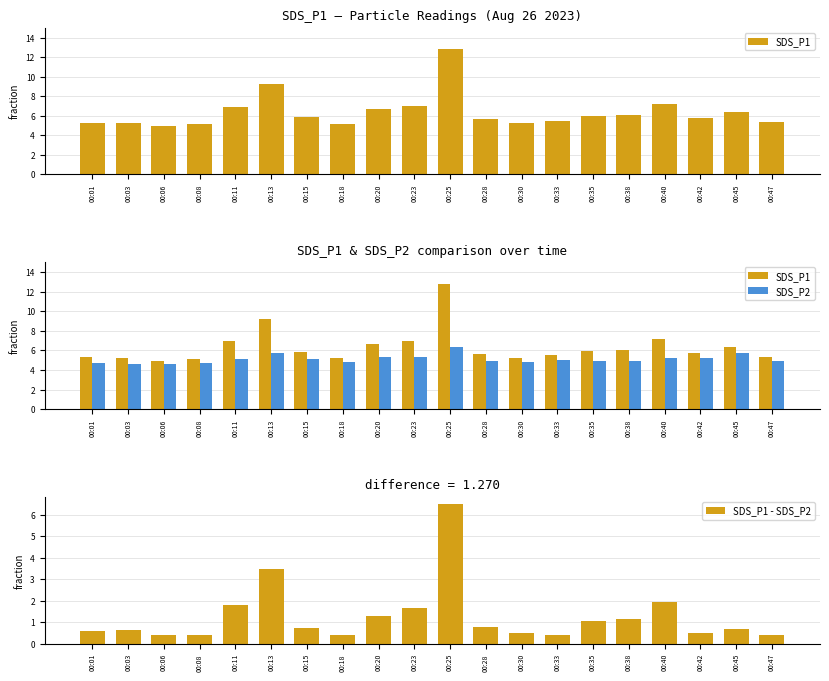

At which category does the chart reach its peak across all series?

00:25